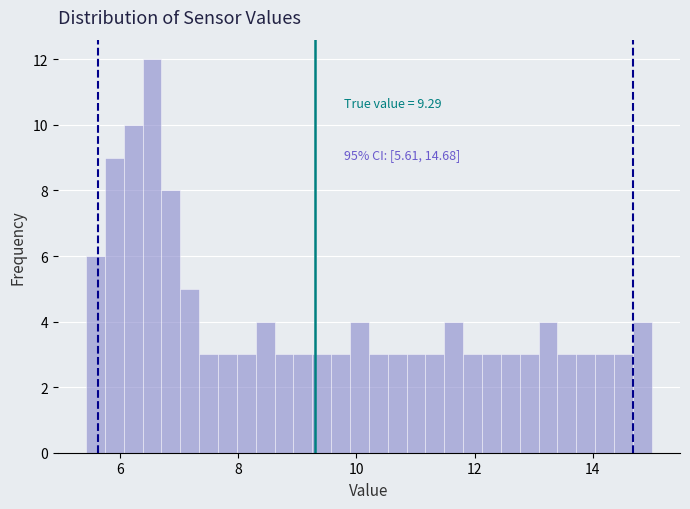

Around what value on the x-axis is the tallest bar? Give the approximate position of its centre, as read against the axis.

6.6